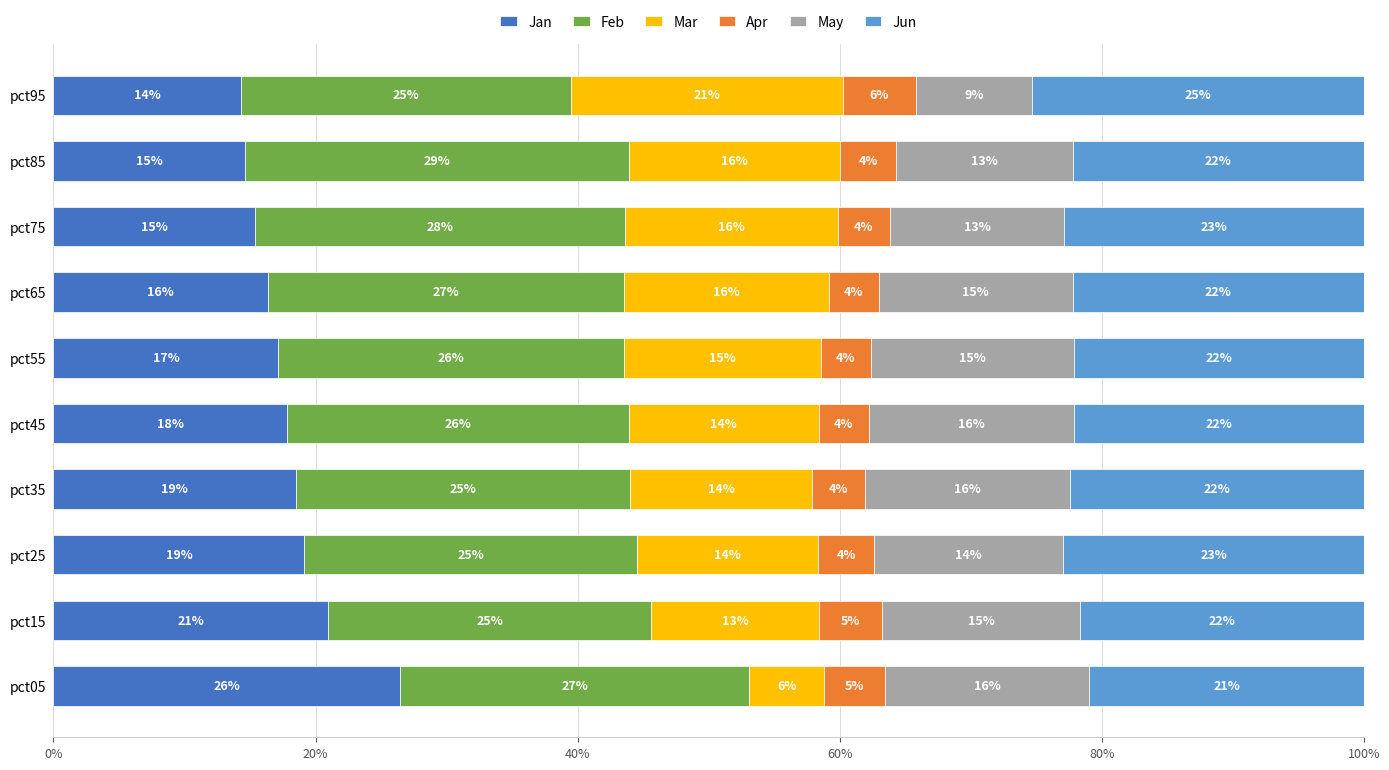

What is the difference between the second highest and second lowest values in the Jan series?

0.1